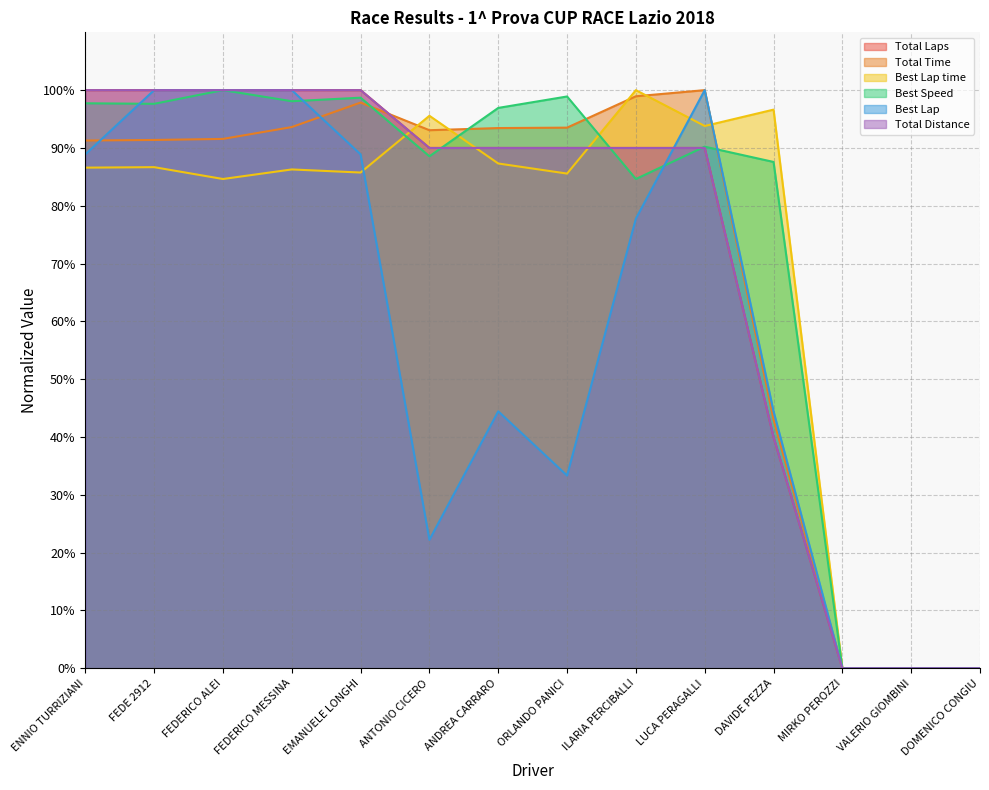

At which category is the sum across all series the highest?

FEDERICO MESSINA